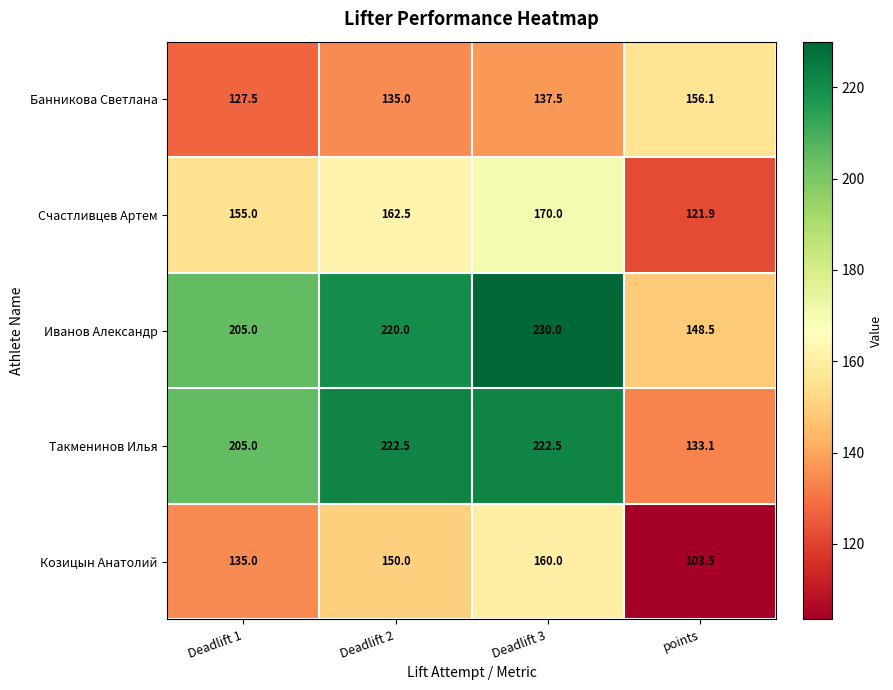

Which series has the widest spread of values?

Такменинов Илья